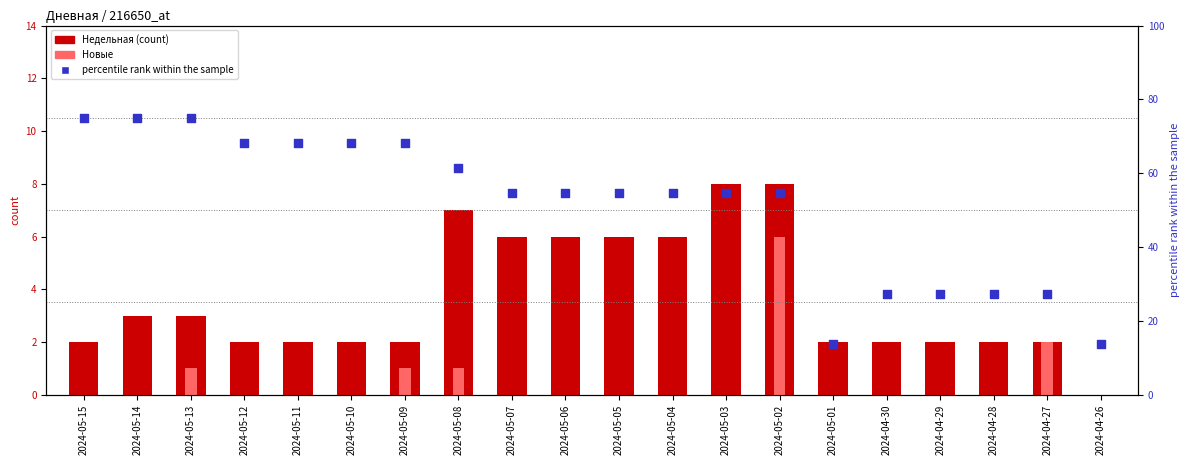

At how many categories does at least one series exceed 72?

3